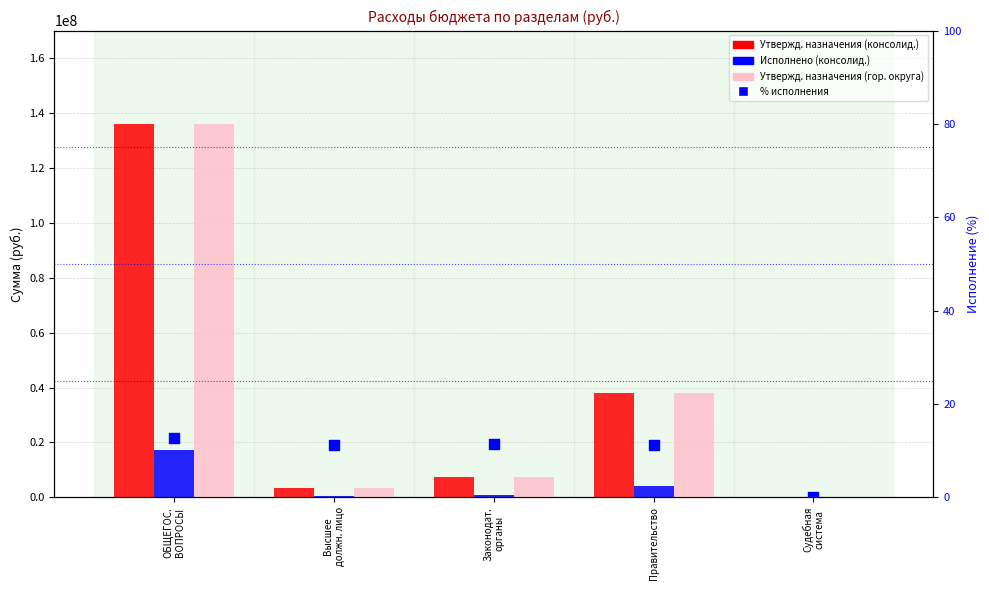

Which series reaches the minimum Y coordinate?

Исполнено (консолид.)